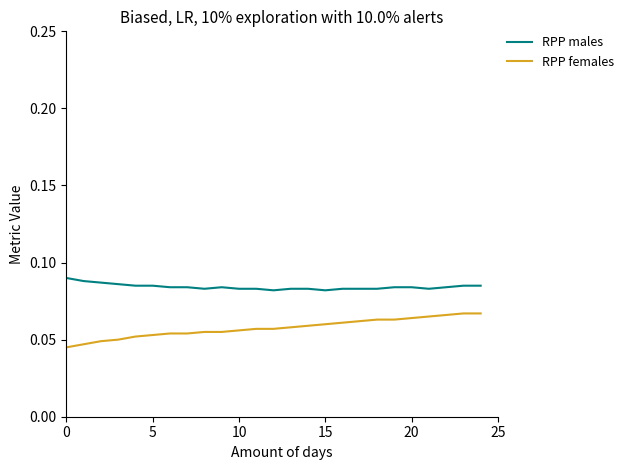

List the series in order of their peak value, lowest first.

RPP females, RPP males